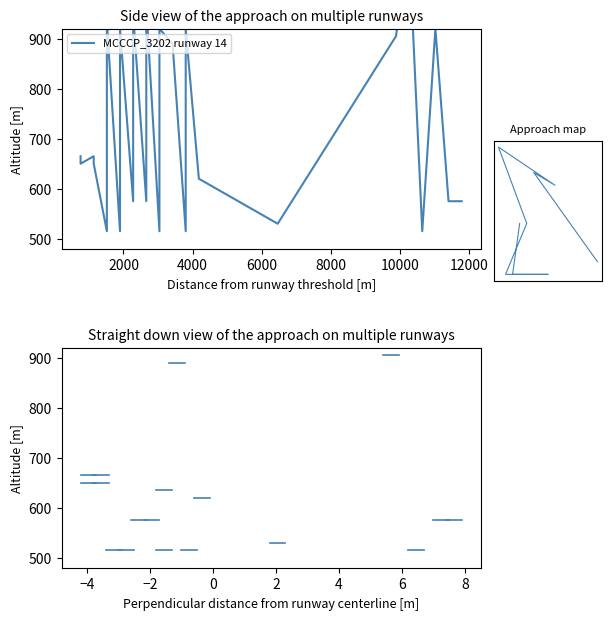

What is the difference between the second highest and second lowest values?

120